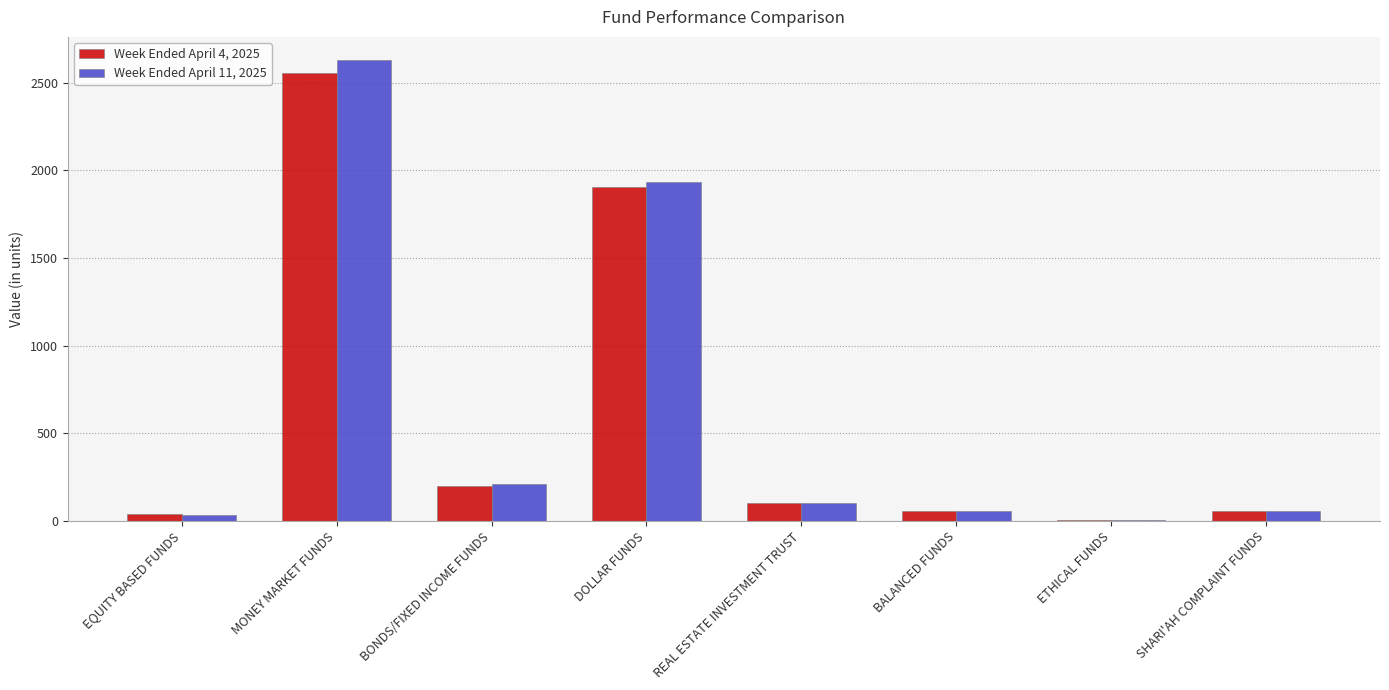

What is the average value of the Week Ended April 11, 2025 series?

628.4